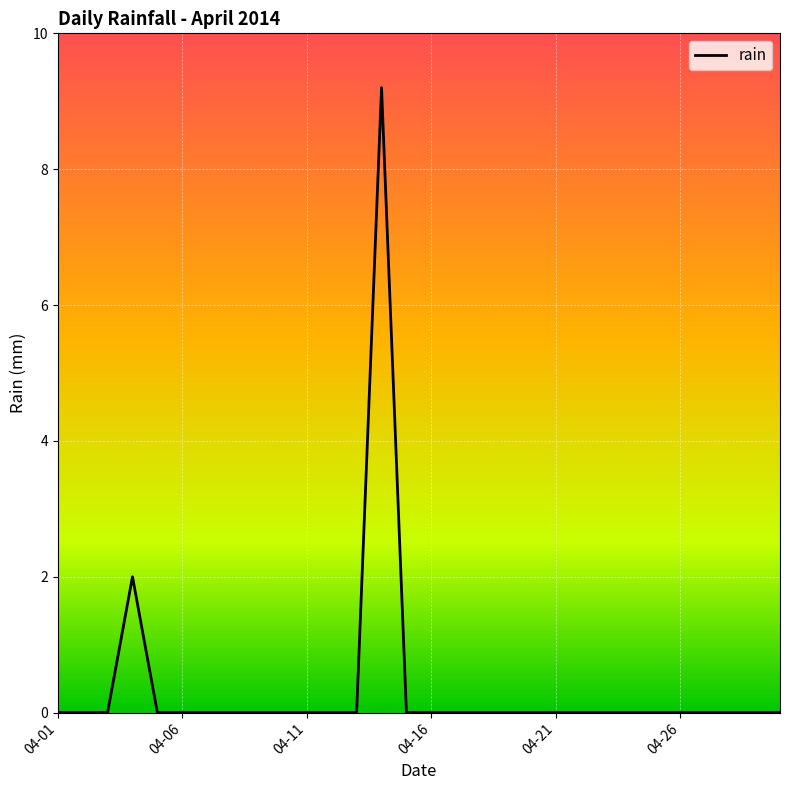

Count the values in the range 0 to 1.

28